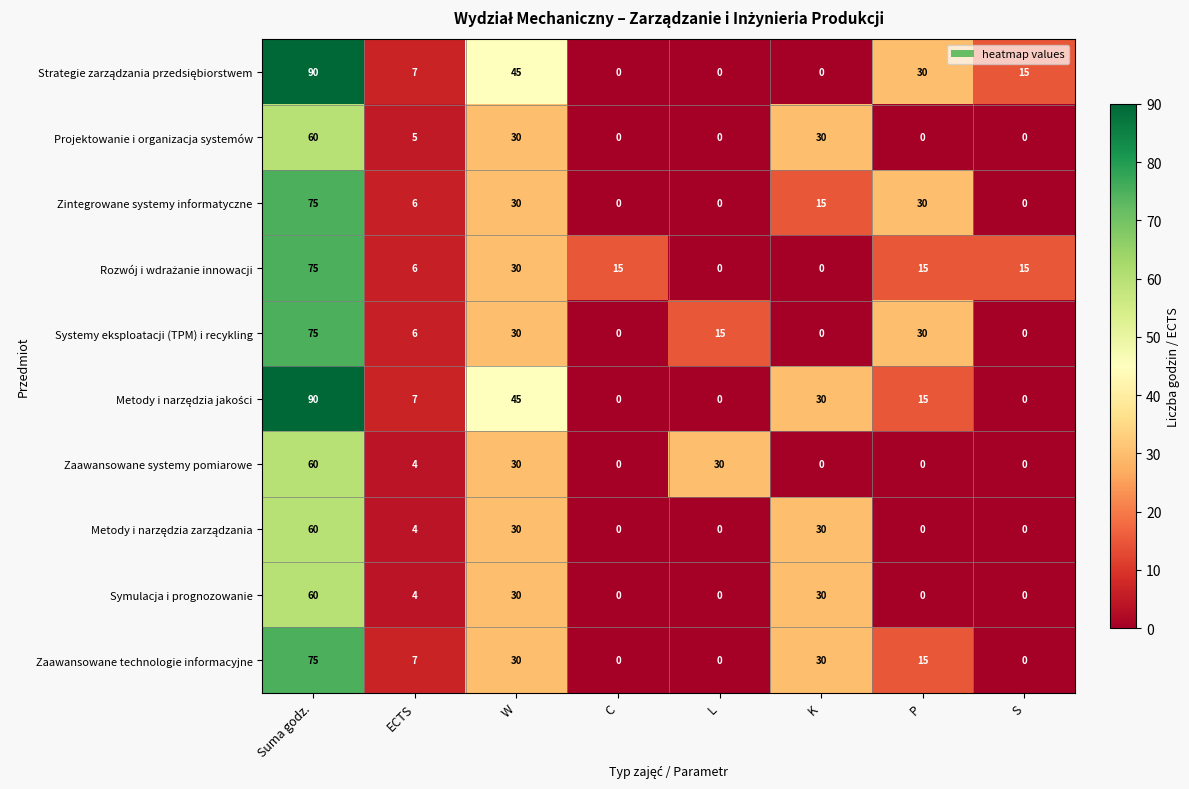

What is the difference between the second highest and minimum values in the Projektowanie i organizacja systemów series?

30